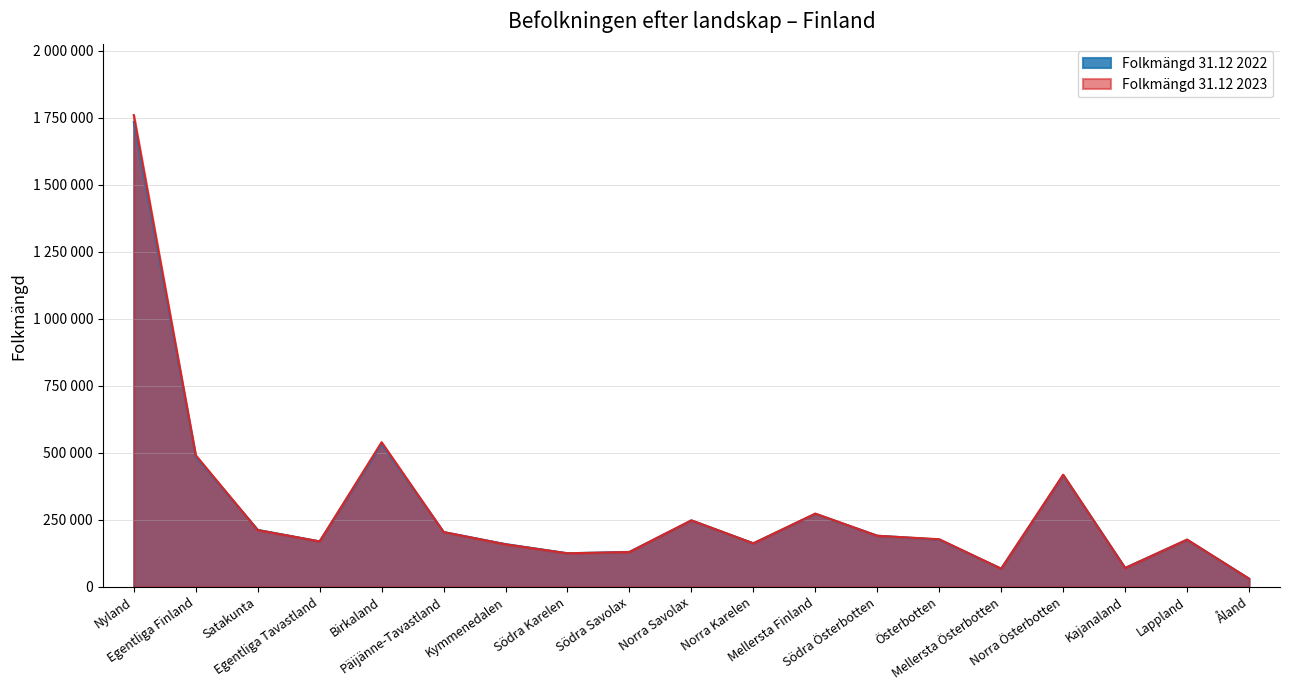

At which category does the chart reach its peak across all series?

Nyland